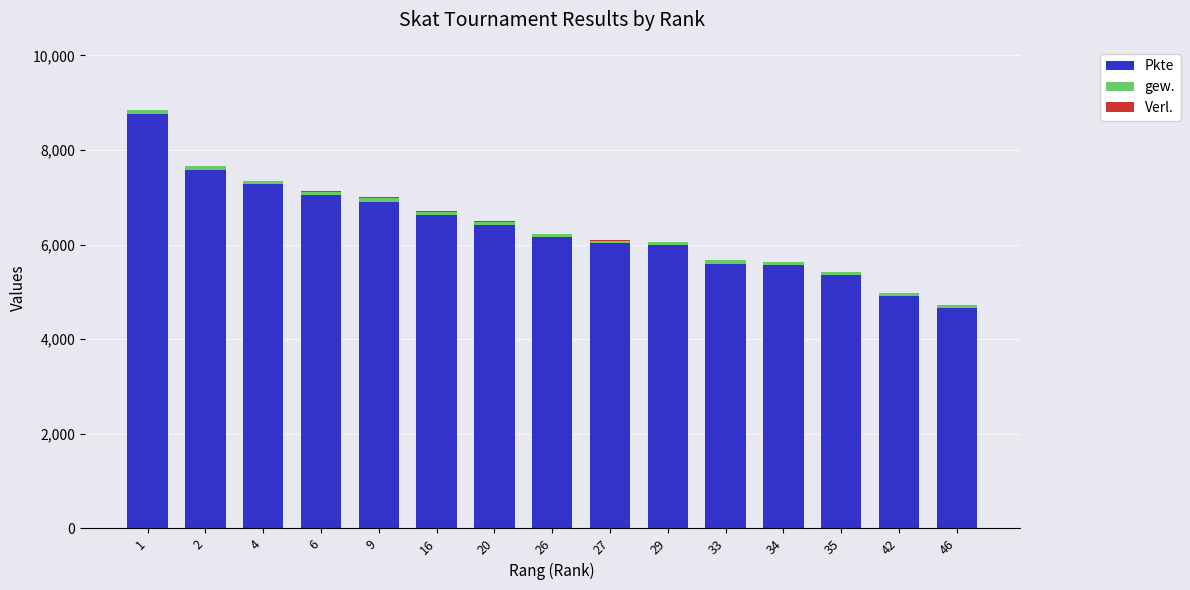

Are the bars horizontal?

No